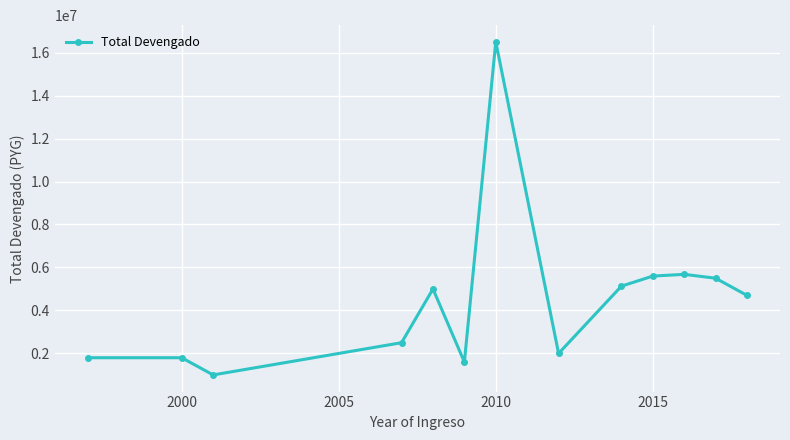

Reading left to right, transcribe all the data shown in this chart.

1800000	1800000	1000000	2500000	5000000	1600000	16500000	2000000	5130000	5600000	5680000	5500000	4700000